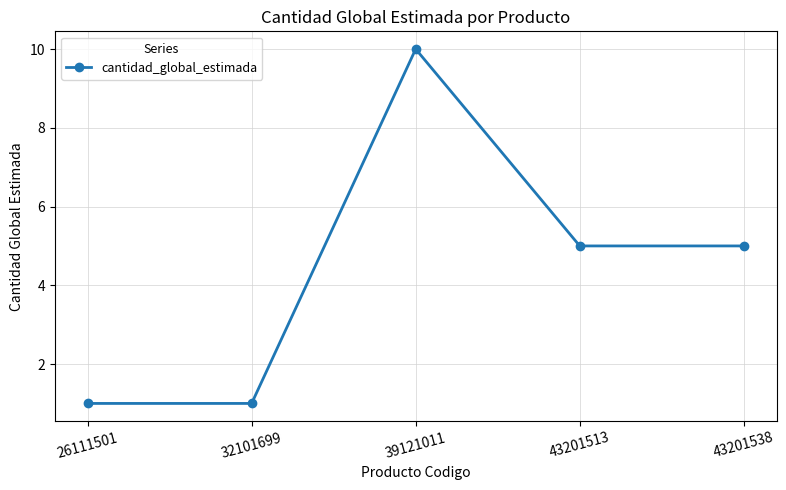

Which has a higher value, 39121011 or 26111501?

39121011